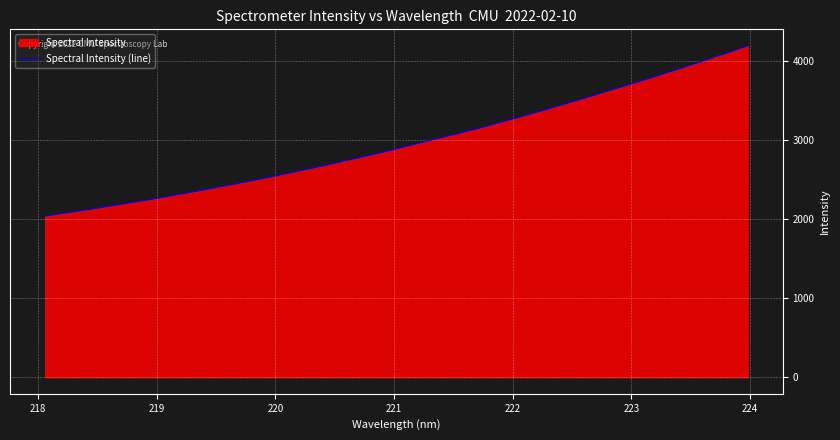

True or false: the data has more than 0 interior local peaks.

False